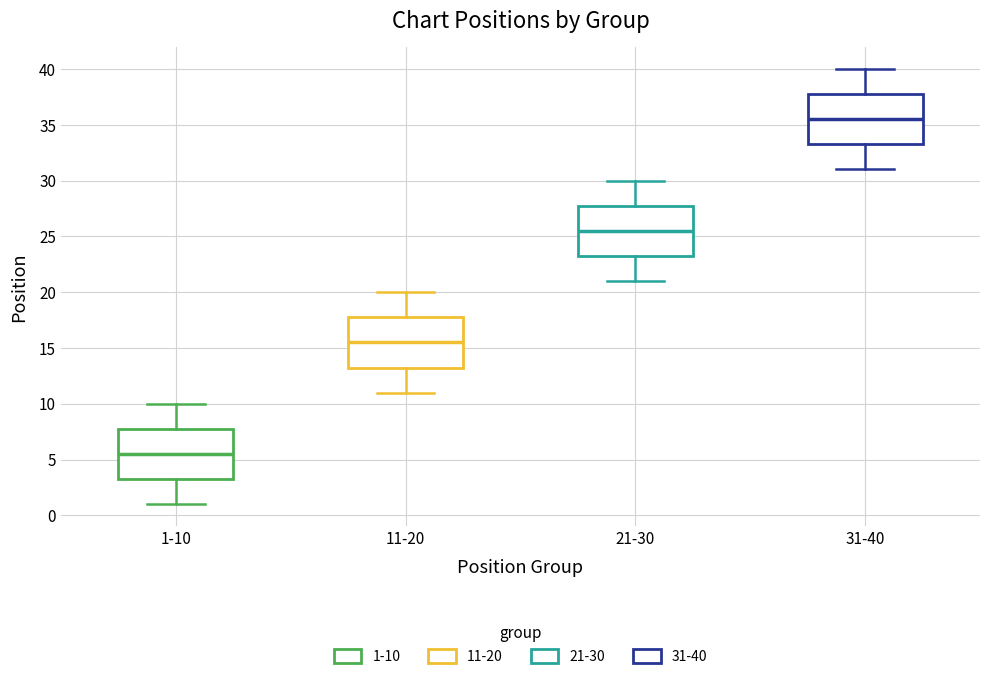

Reading left to right, read every box against the y-axis: the position of its median line, the range the box covers, and the ends of its whiskers. The values are not printed on the chart, so give them approximately, as read against the axis.

1-10: median 5.5, box 3.5 to 8.0, whiskers 1.0 to 10.0
11-20: median 15.5, box 13.5 to 18.0, whiskers 11.0 to 20.0
21-30: median 25.5, box 23.5 to 28.0, whiskers 21.0 to 30.0
31-40: median 35.5, box 33.5 to 38.0, whiskers 31.0 to 40.0